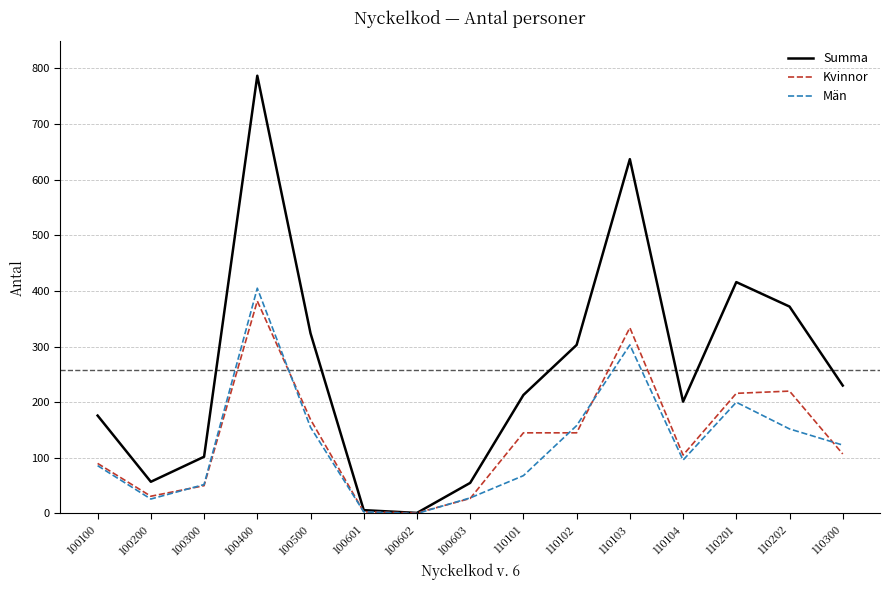

In Män, how many points are lower than both neighbors (excluding endpoints)?

3